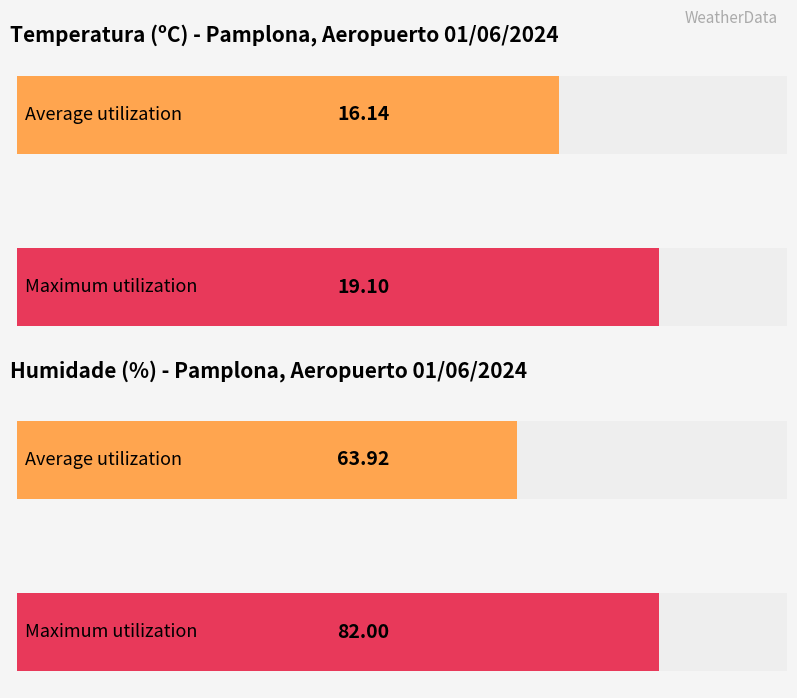

Which series has the widest spread of values?

Humidade (%)